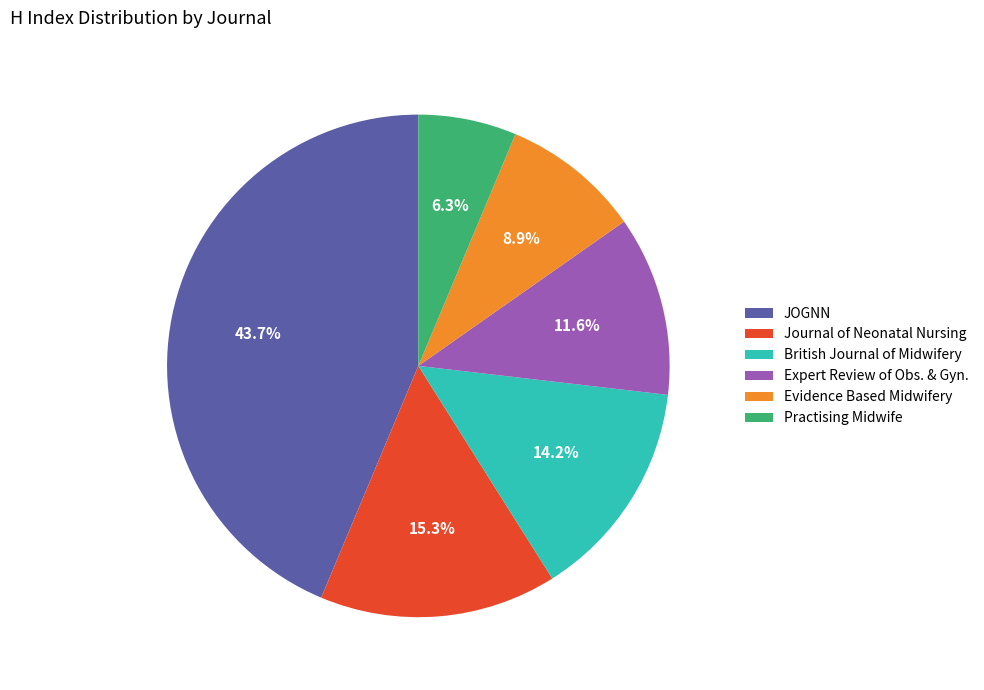

How many segments does this pie chart have?

6